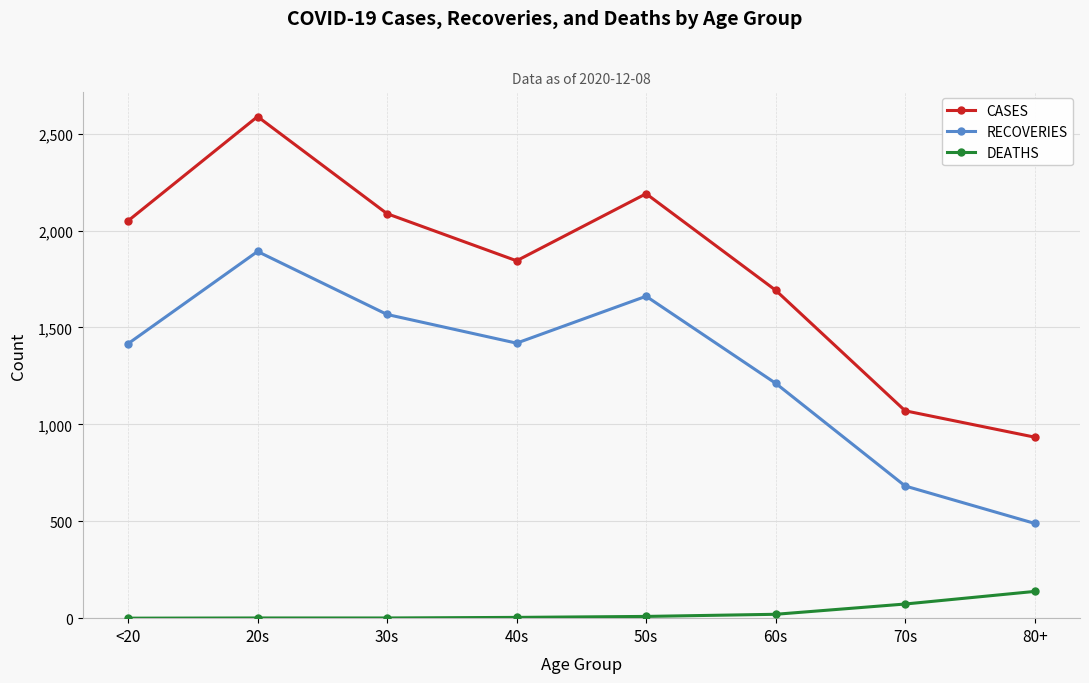

How many lines are shown in the chart?

3